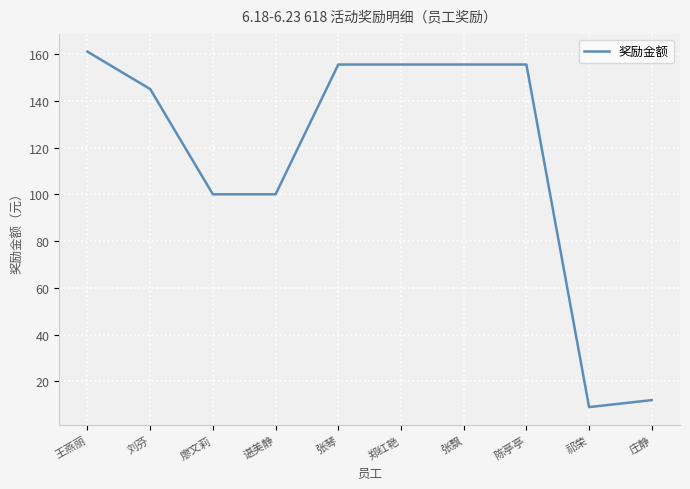

What position from the left is 郑红艳?

6